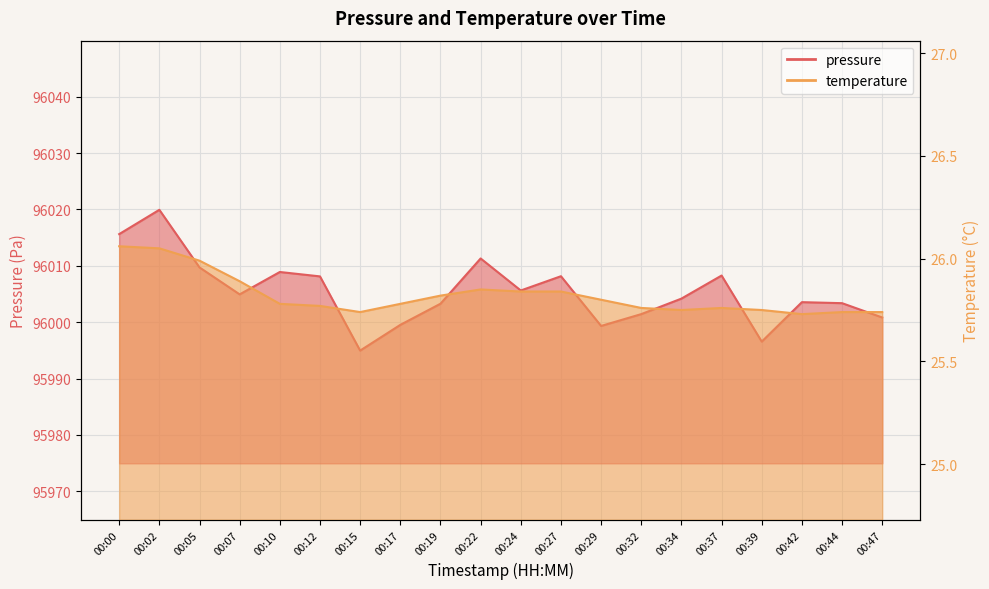

How many lines are shown in the chart?

2